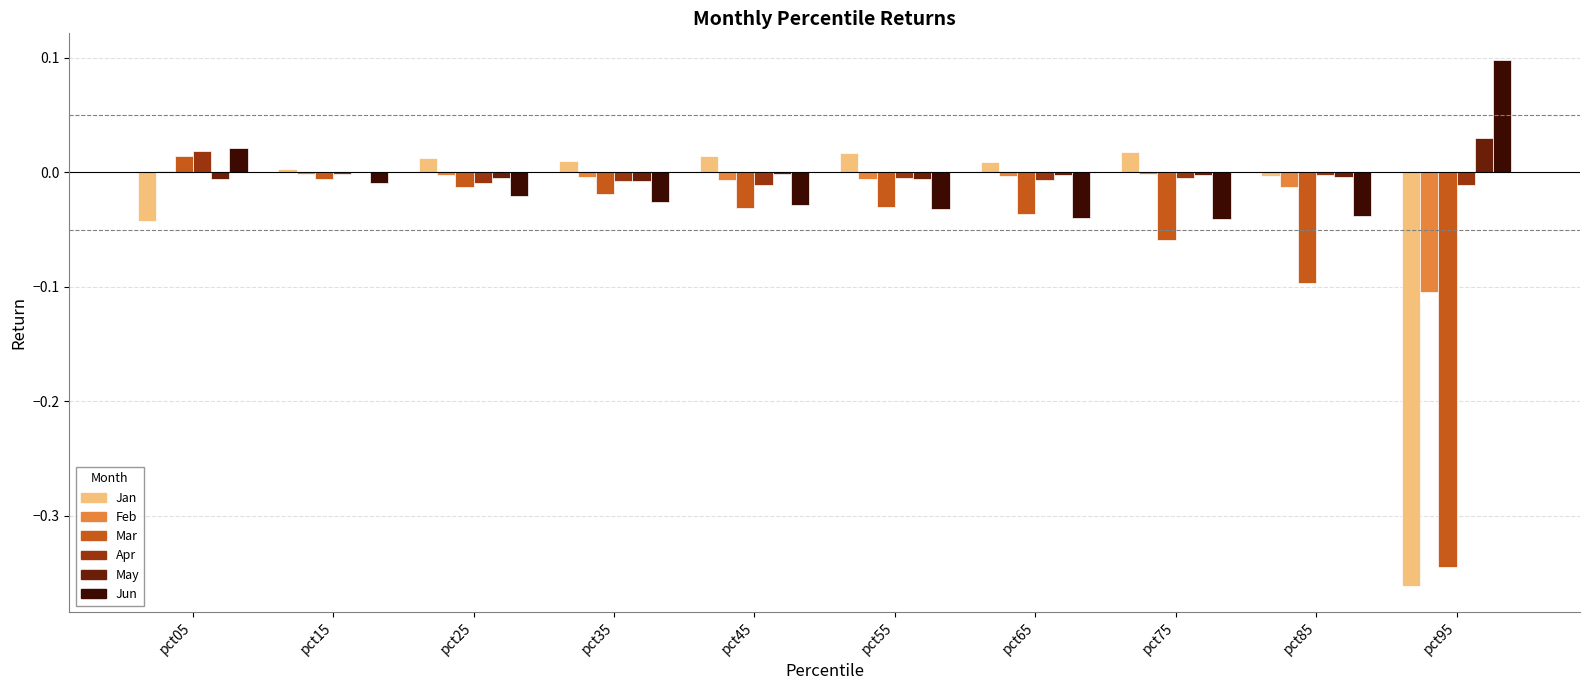

Which category has the highest value across all series?

pct95